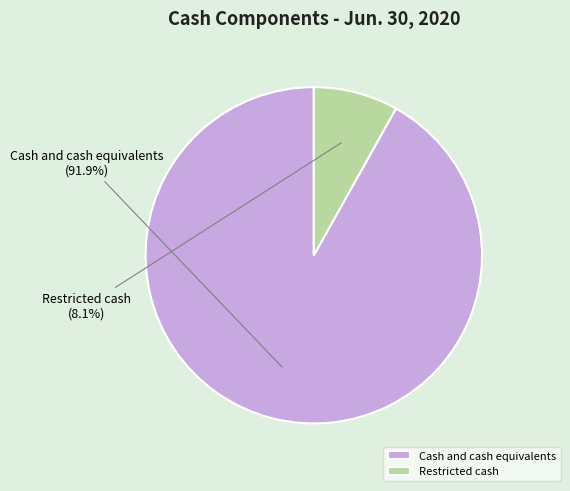

To the nearest percent, what is the difference between the largest and smallest slice percentages?

84%